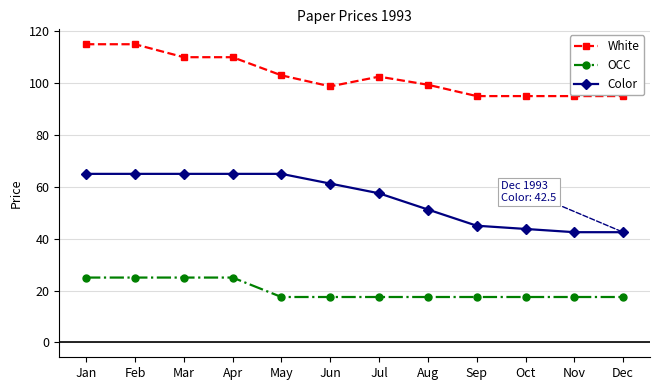

List the series in order of their peak value, highest first.

White, Color, OCC